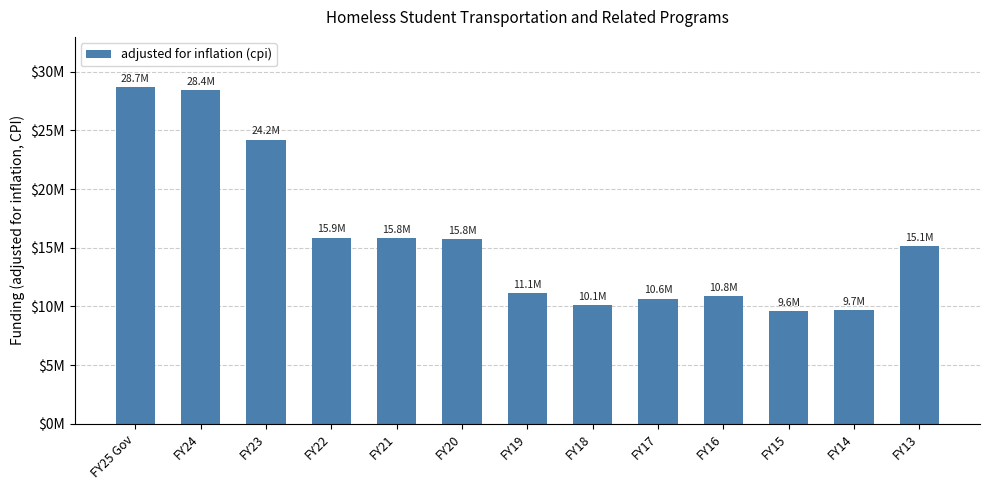

What is the change in value from FY15 to FY14?

+68752